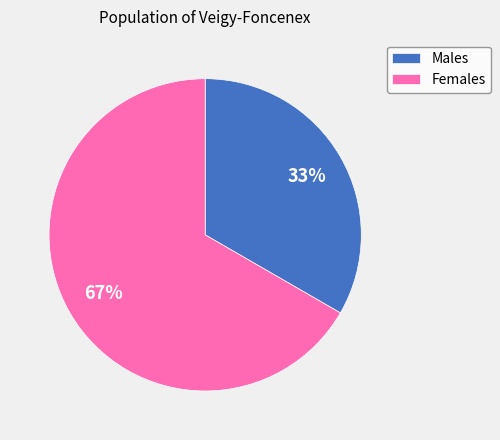

Approximately how many times larger is the value at Females compared to Males?

2.0